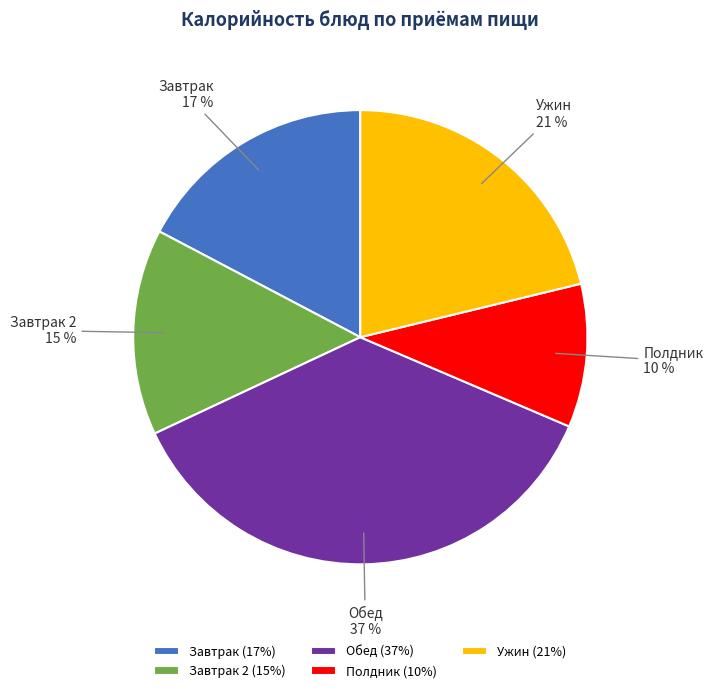

To the nearest percent, what is the average slice percentage?

20%